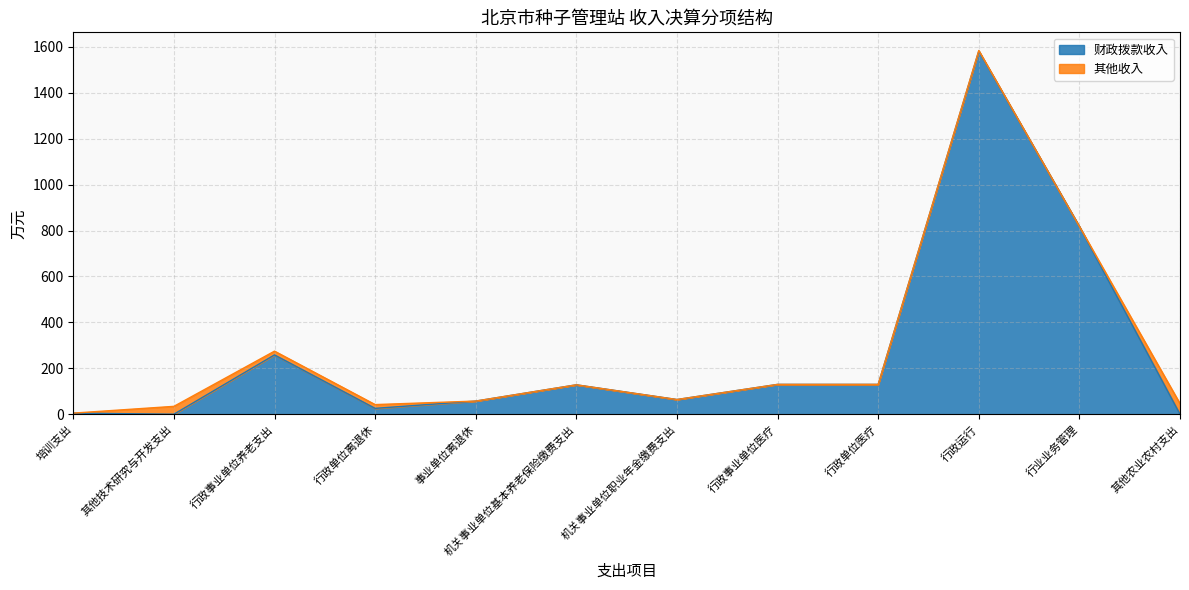

What is the sum of the values at 机关事业单位基本养老保险缴费支出 and 其他技术研究与开发支出?

128.0